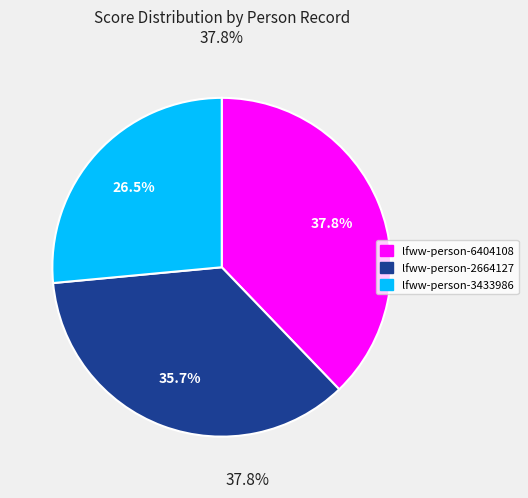

What is the largest slice in the pie chart?

lfww-person-6404108